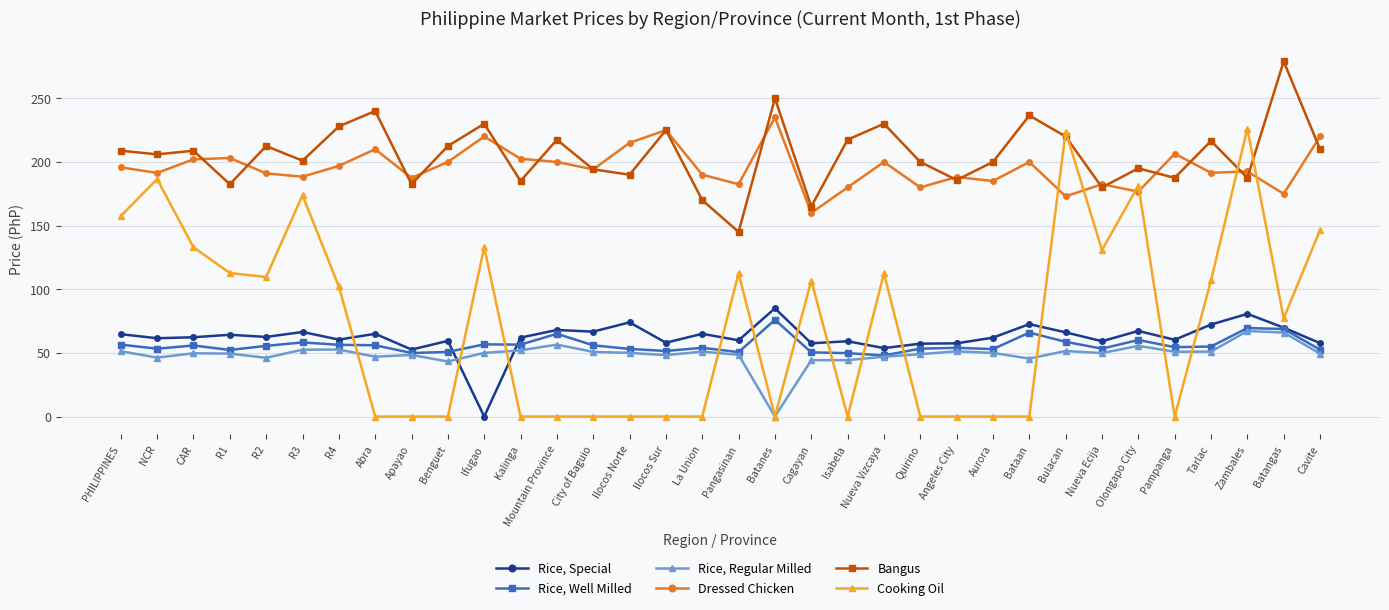

What is the lowest value of the Dressed Chicken series?

160.0